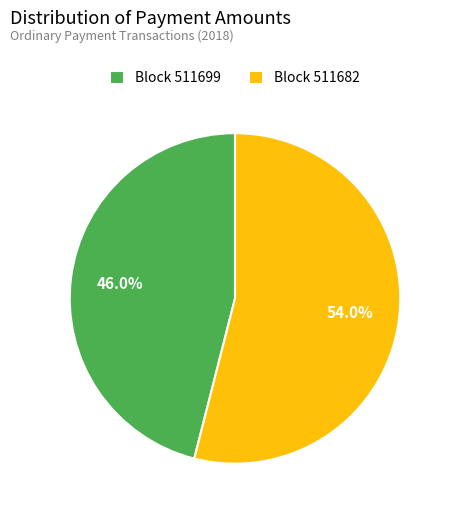

Which category has the biggest portion of the pie?

Block 511682